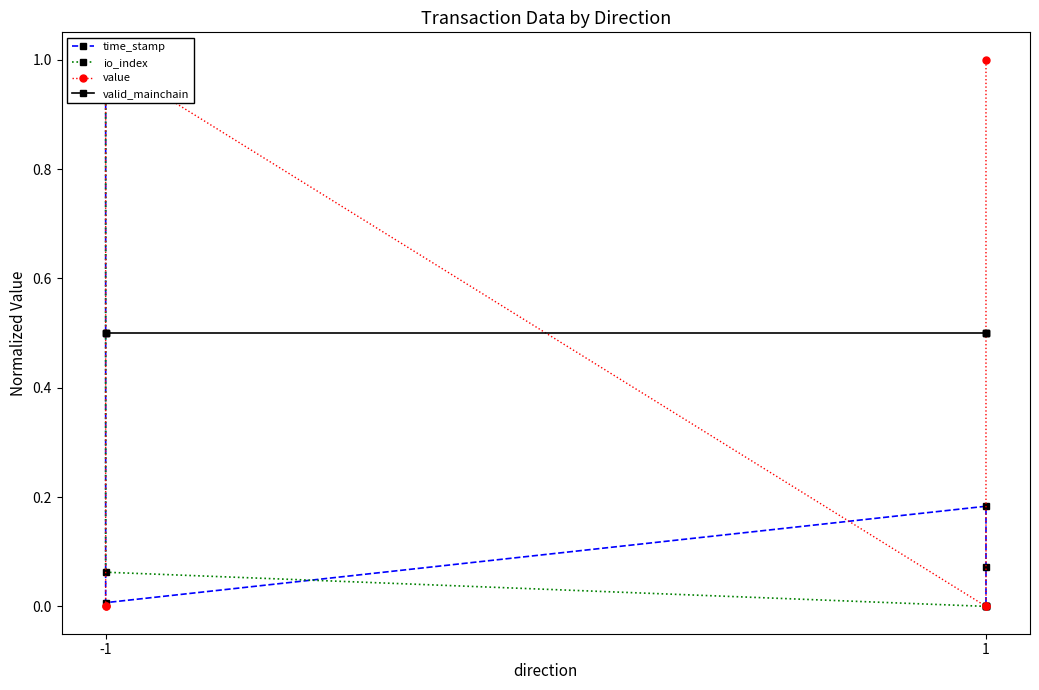

Reading right to left, extract all data points from this chart.

time_stamp: 0.0	0.1	0.2	0.0	1.0	1.0
io_index: 0.0	0.0	0.0	0.1	1.0	1.0
value: 1.0	0.0	0.0	1.0	0.0	0.0
valid_mainchain: 0.5	0.5	0.5	0.5	0.5	0.5